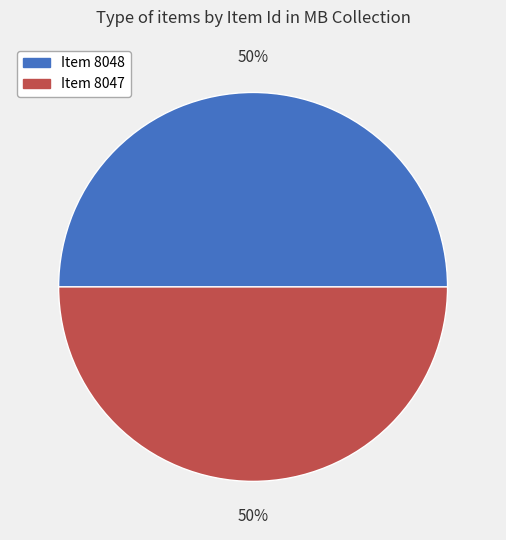

To the nearest percent, what is the combined percentage of Item 8047 and Item 8048?

100%